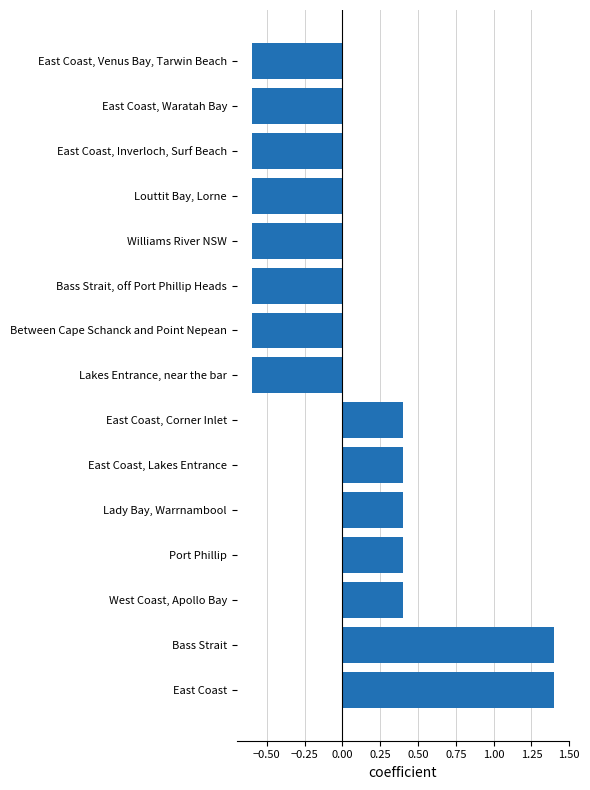

Is it true that the value at Between Cape Schanck and Point Nepean is -0.6?

True